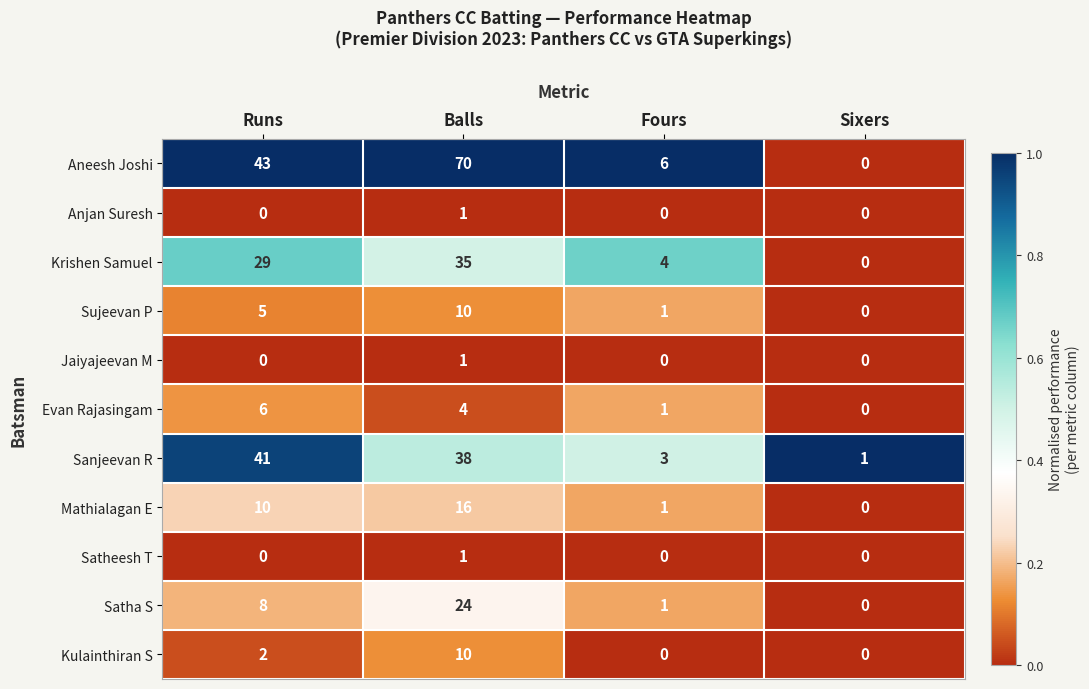

How many values in the Evan Rajasingam series are below 4?

2